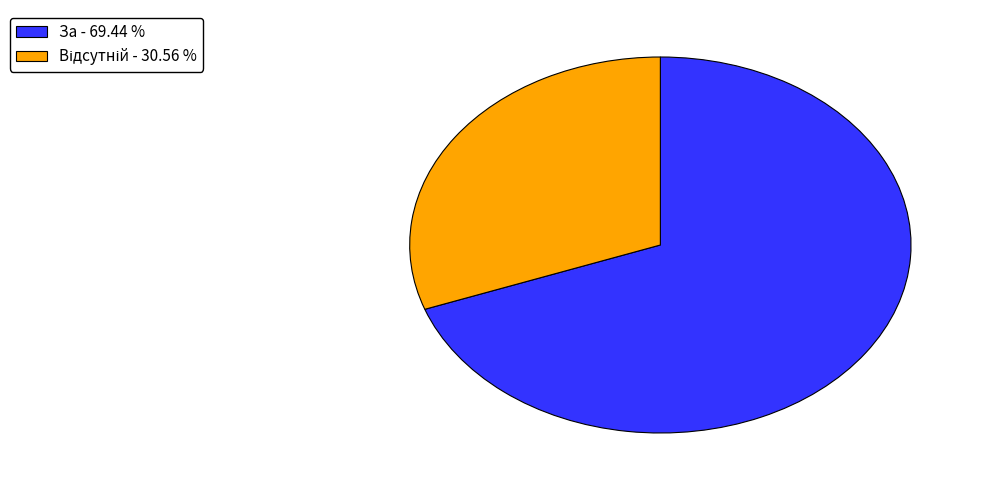

Is there a majority slice in this chart?

Yes